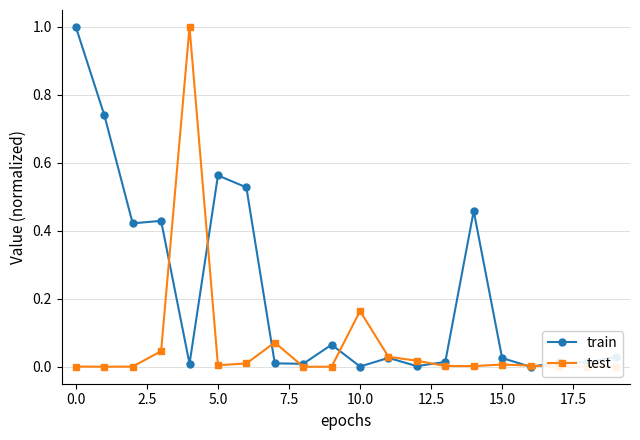

How many distinct data groups are displayed?

2